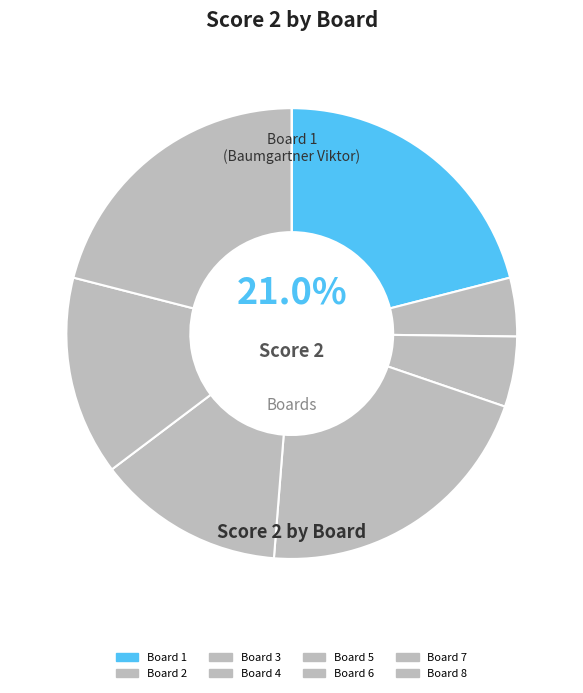

What is the change in value from Board 3 to Board 6?

+11